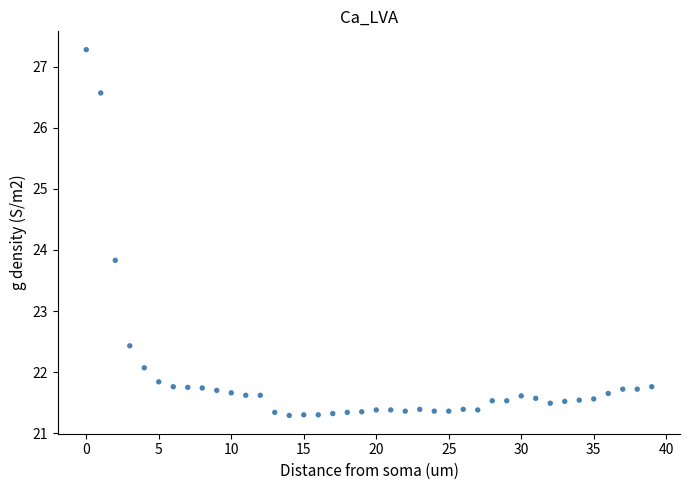

What is the range of Y values (max minus min)?

6.0